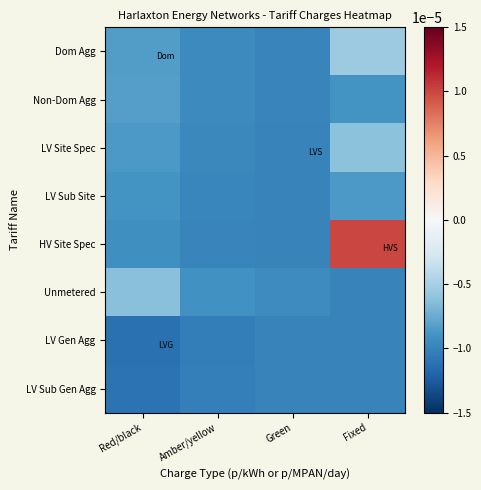

Reading left to right, transcribe all the data shown in this chart.

Dom Agg: Red/black=-0.0	Amber/yellow=-0.0	Green=-0.0	Fixed=-0.0
Non-Dom Agg: Red/black=-0.0	Amber/yellow=-0.0	Green=-0.0	Fixed=-0.0
LV Site Spec: Red/black=-0.0	Amber/yellow=-0.0	Green=-0.0	Fixed=-0.0
LV Sub Site: Red/black=-0.0	Amber/yellow=-0.0	Green=-0.0	Fixed=-0.0
HV Site Spec: Red/black=-0.0	Amber/yellow=-0.0	Green=-0.0	Fixed=0.0
Unmetered: Red/black=-0.0	Amber/yellow=-0.0	Green=-0.0	Fixed=-0.0
LV Gen Agg: Red/black=-0.0	Amber/yellow=-0.0	Green=-0.0	Fixed=-0.0
LV Sub Gen Agg: Red/black=-0.0	Amber/yellow=-0.0	Green=-0.0	Fixed=-0.0